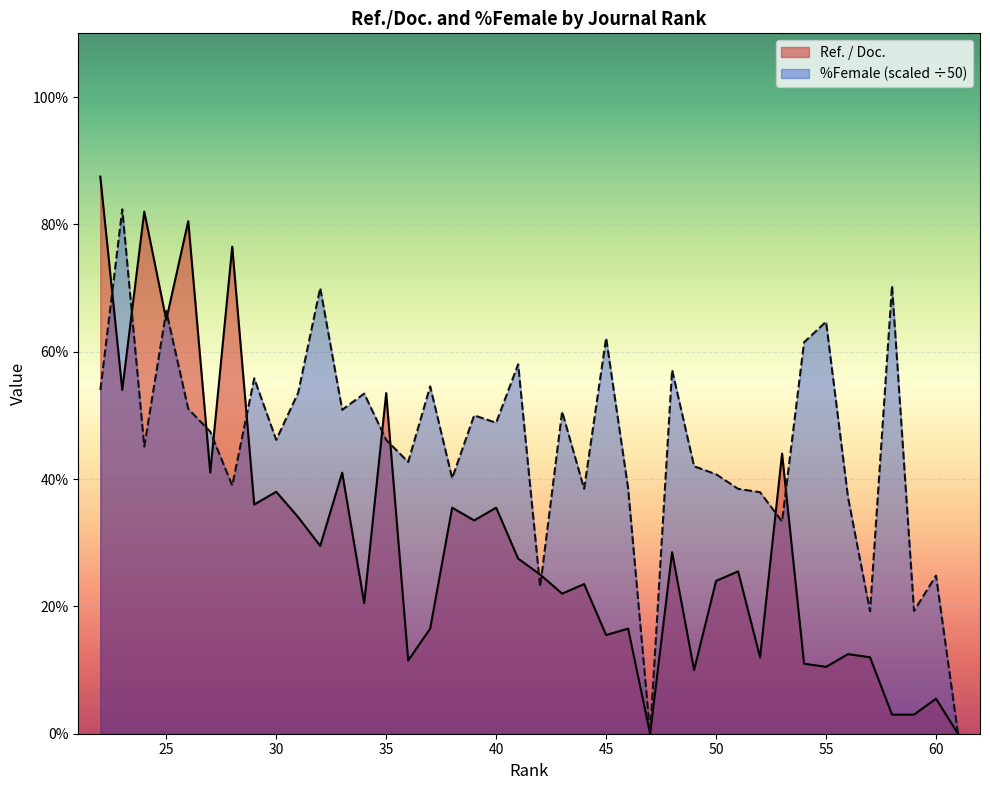

How many series are shown in this chart?

2